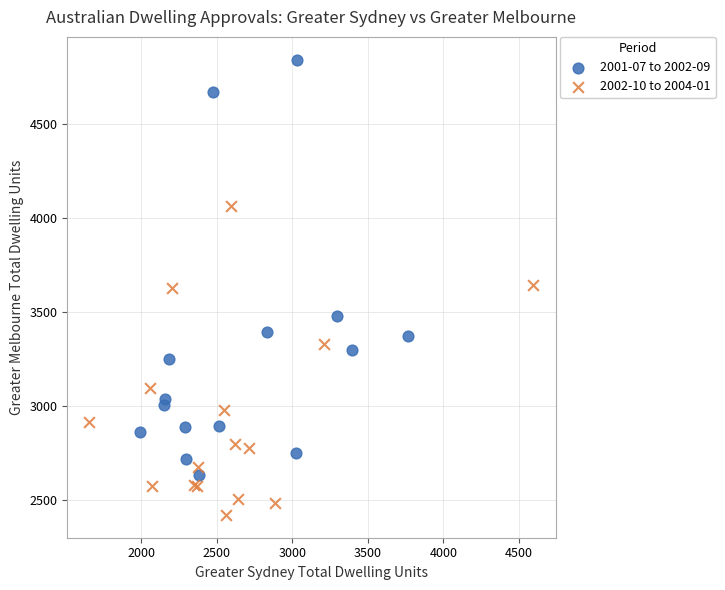

Which series contains the lowest Y value?

2002-10 to 2004-01